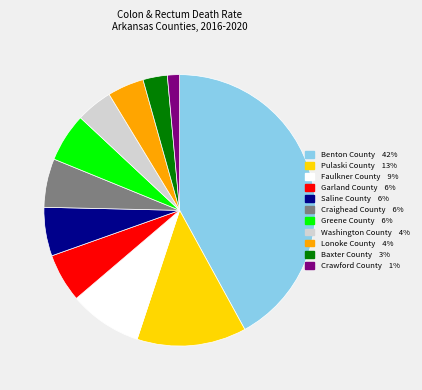

Does Greene County account for over 50% of the chart?

No